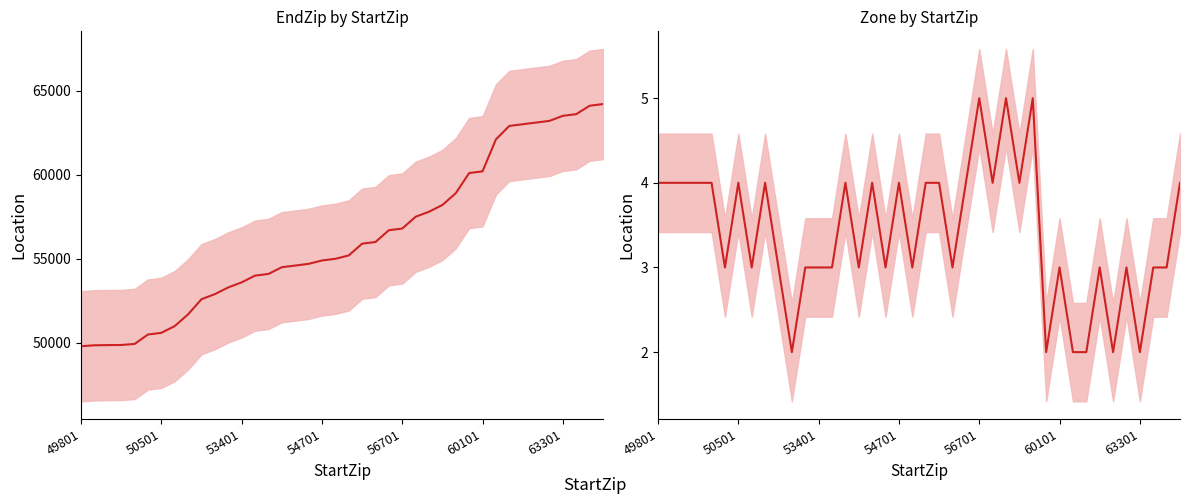

What is the greatest value displayed?

64199